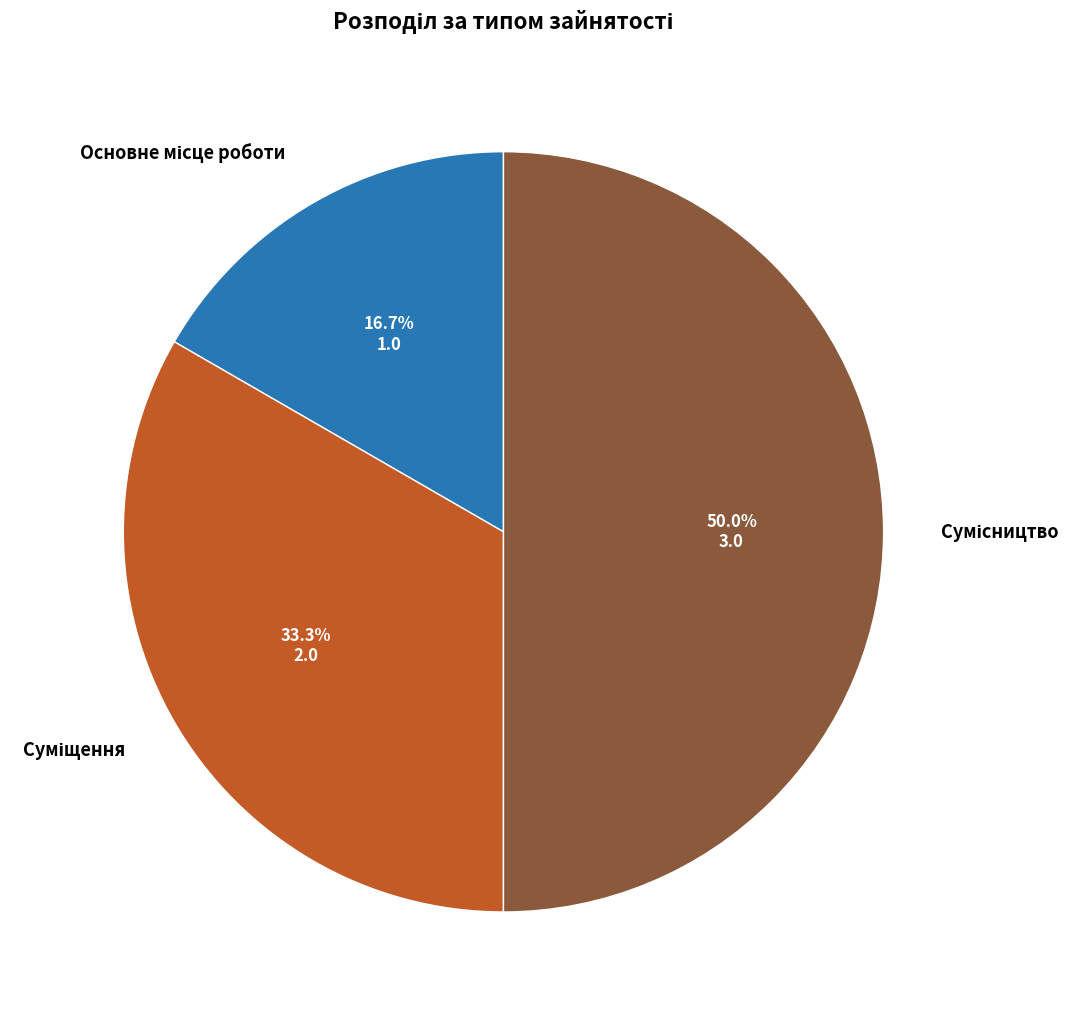

Which slice is the largest?

Сумісництво